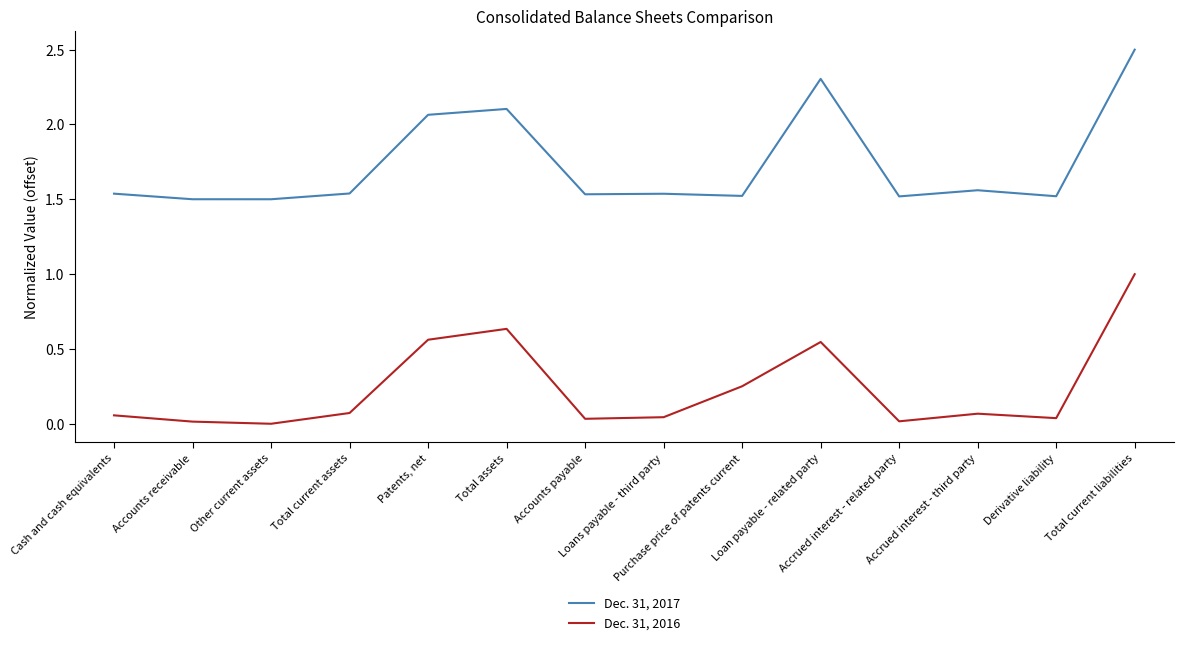

At Derivative liability, list the series in order from largest to smallest.

Dec. 31, 2017, Dec. 31, 2016